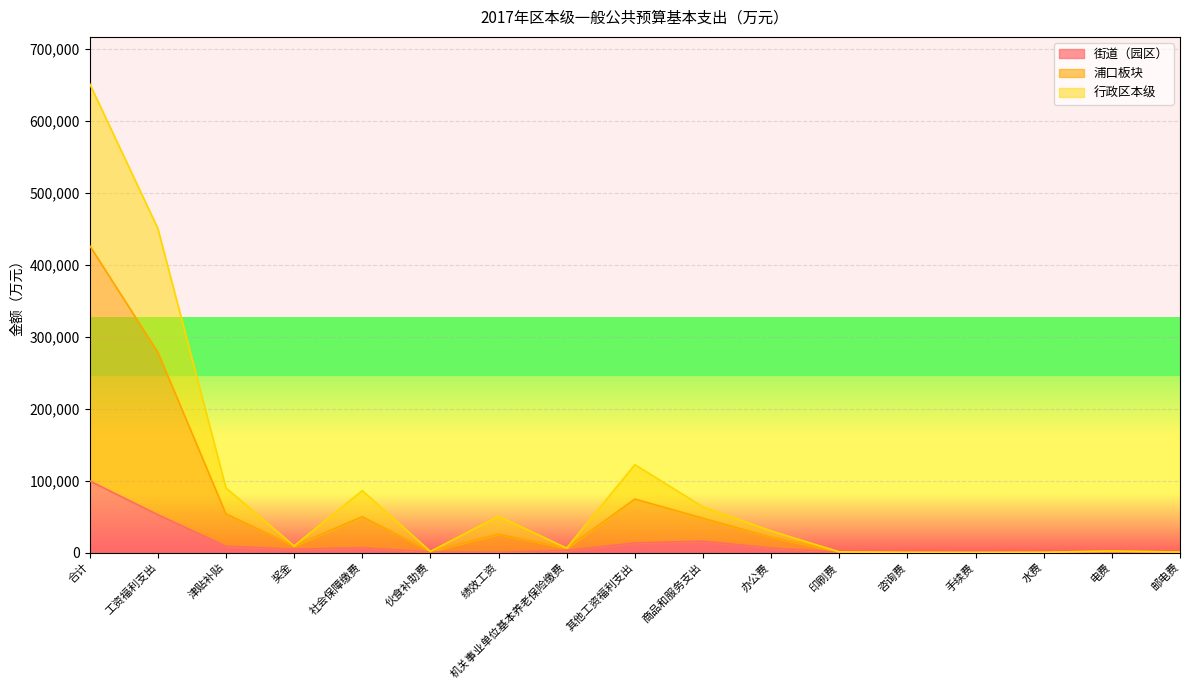

The value of 街道（园区） at 工资福利支出 is 89653.6. True or false?

False